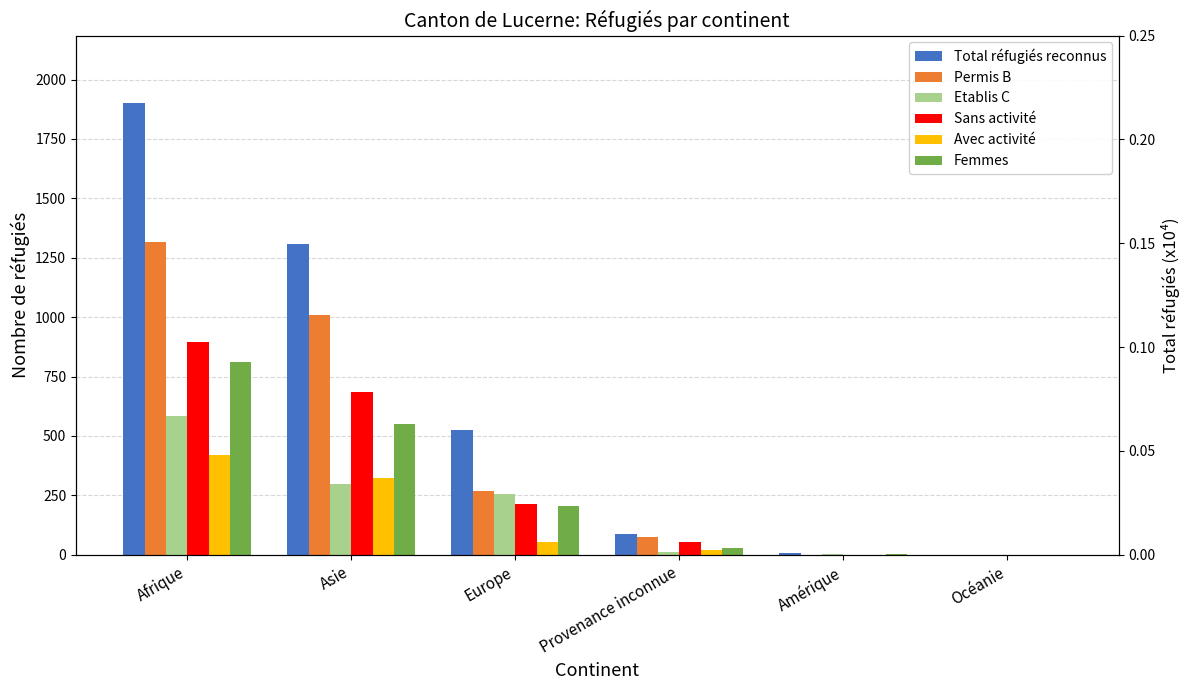

Rank the series at Europe from lowest to highest value.

Avec activité, Femmes, Sans activité, Etablis C, Permis B, Total réfugiés reconnus